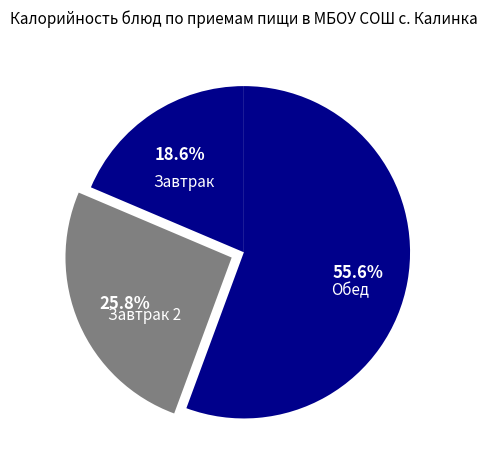

How many segments does this pie chart have?

3